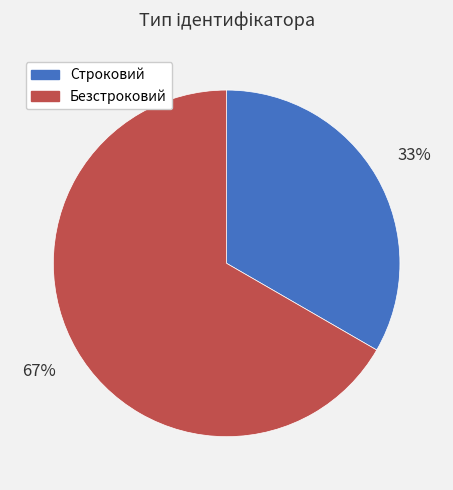

How many segments does this pie chart have?

2